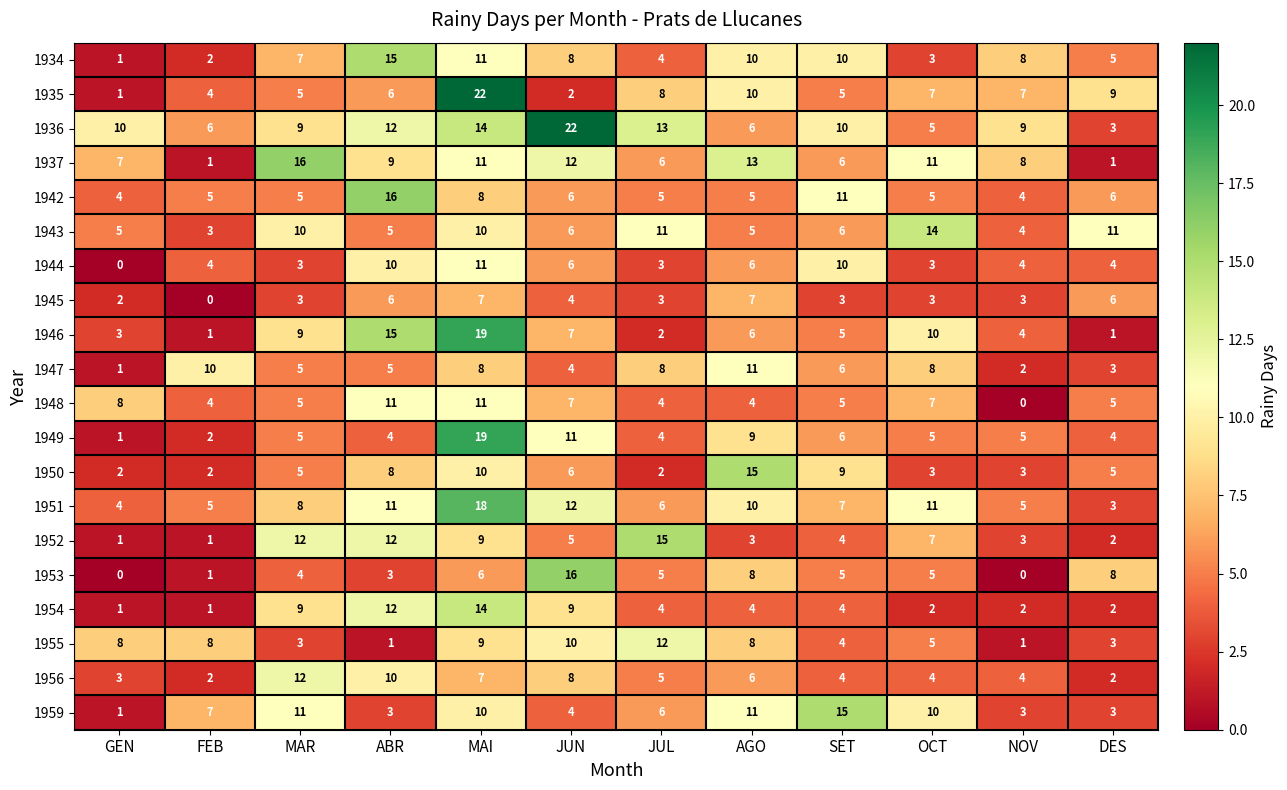

Is it true that 1955 equals 3 at JUL?

False